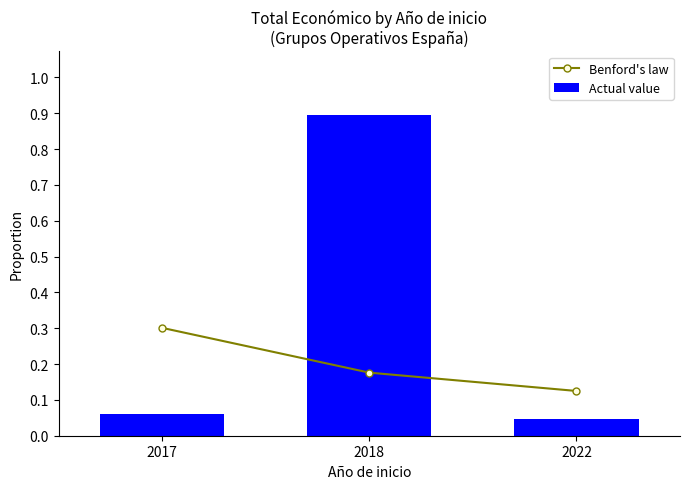

Which series has the largest range (max minus min)?

Actual value